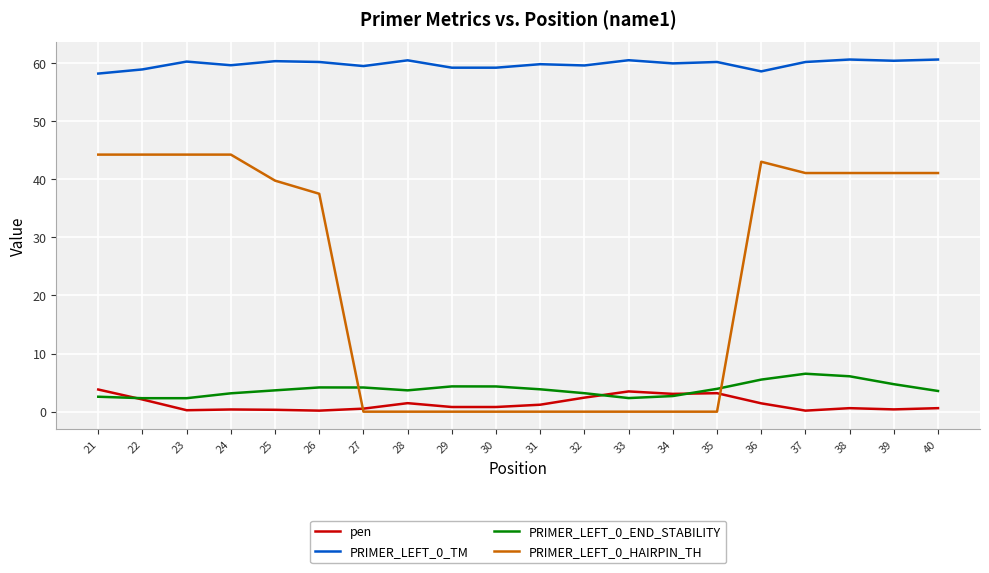

Is the value of PRIMER_LEFT_0_END_STABILITY at 30 greater than the value of PRIMER_LEFT_0_HAIRPIN_TH at 27?

Yes